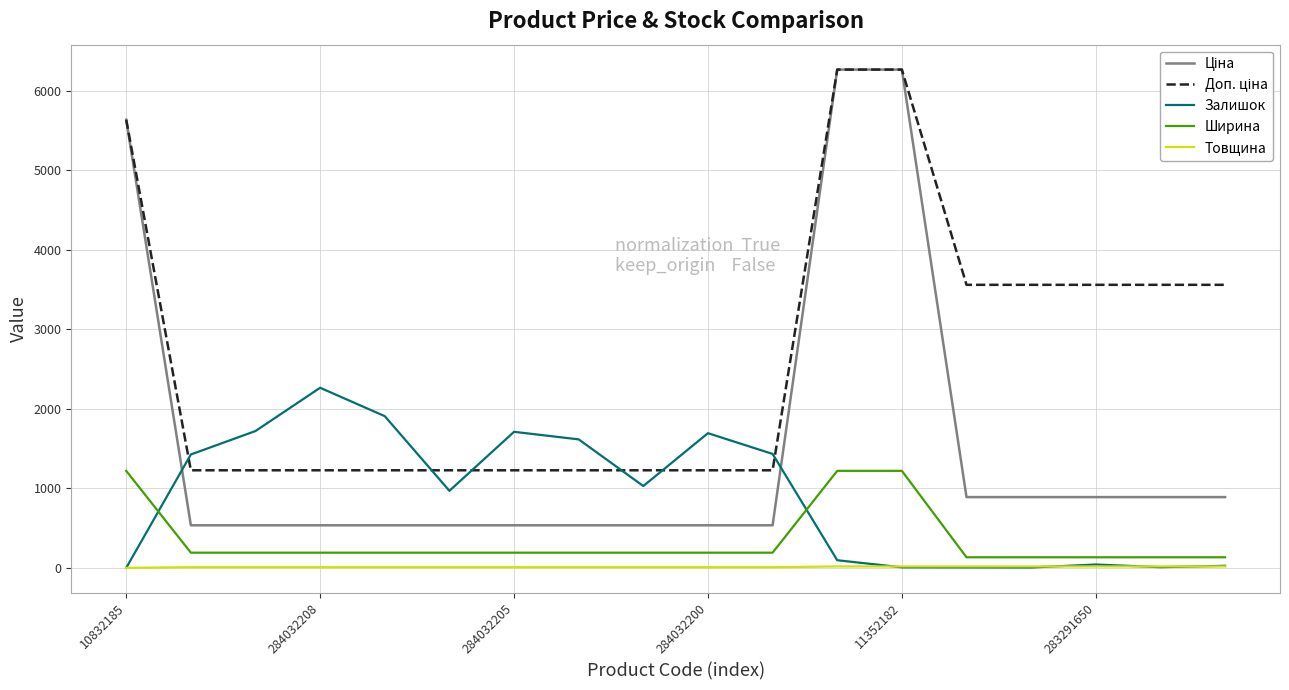

What is the maximum value shown in the chart?

6266.7